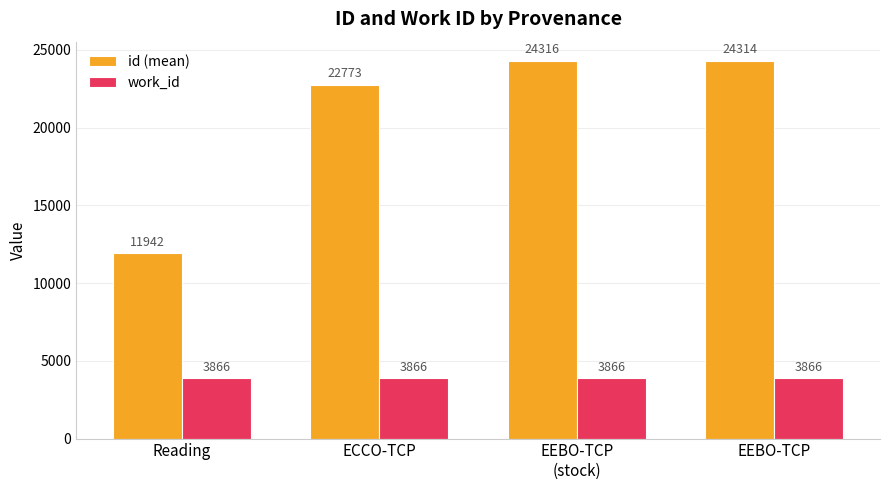

Which series has the largest range (max minus min)?

id (mean)